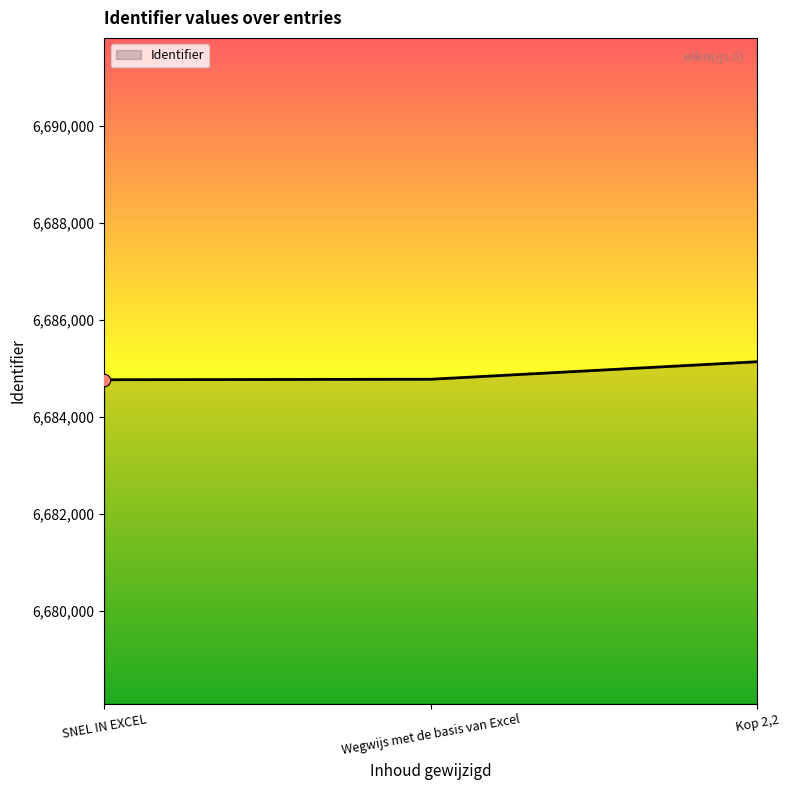

Which has a higher value, Wegwijs met de basis van Excel or Kop 2,2?

Kop 2,2